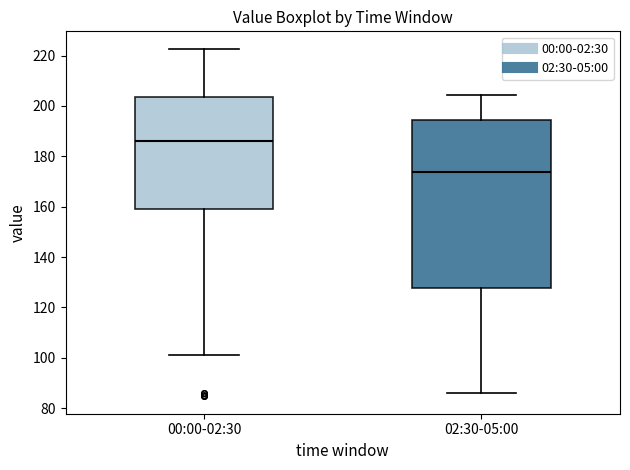

Where does the lower whisker of the box for 02:30-05:00 end on the y-axis? The values are not printed on the chart, so give them approximately, as read against the axis.

86